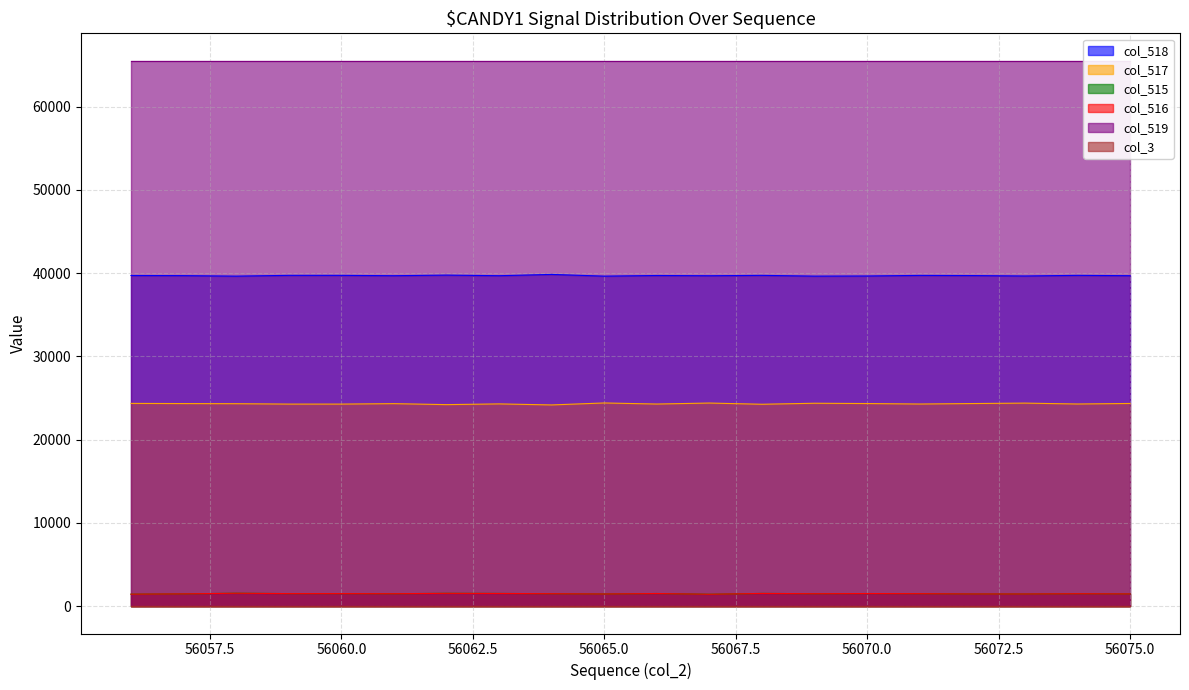

Which has a higher value, 56057 or 56059?

56059